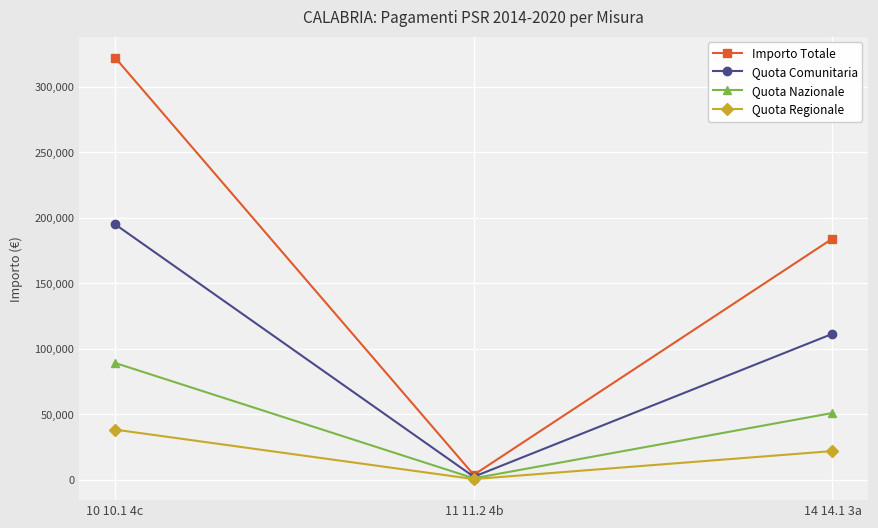

Is it true that Quota Regionale equals 33788.1 at 14 14.1 3a?

False